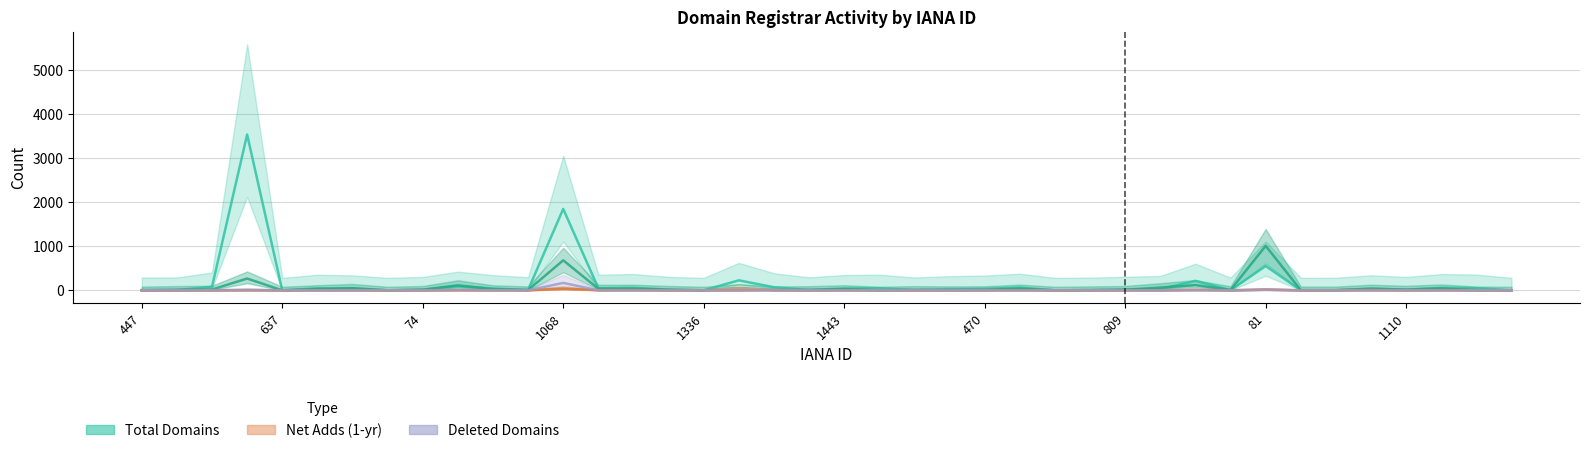

True or false: total-nameservers has more than 2 points higher than both neighbors.

True